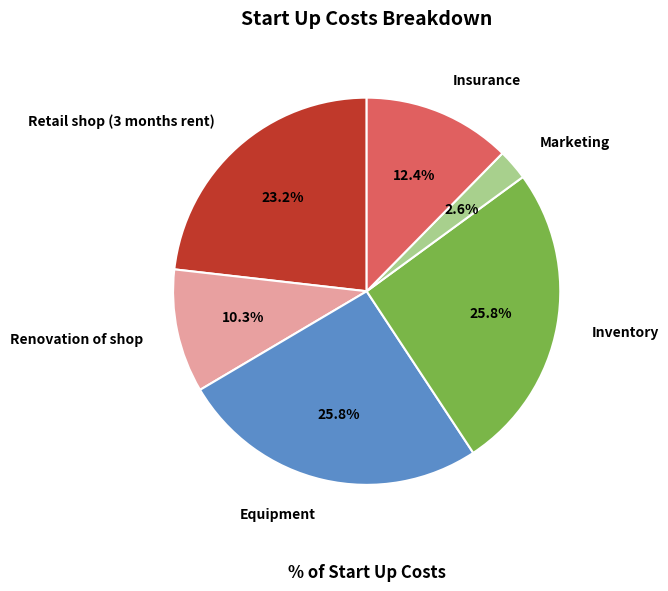

Which has a higher value, Equipment or Renovation of shop?

Equipment